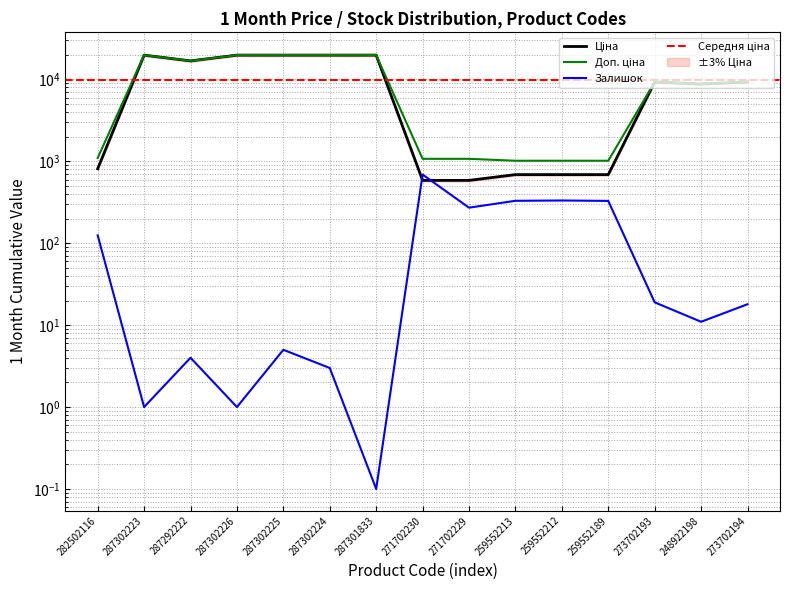

The value of Ціна at 248922198 is 5314.9. True or false?

False